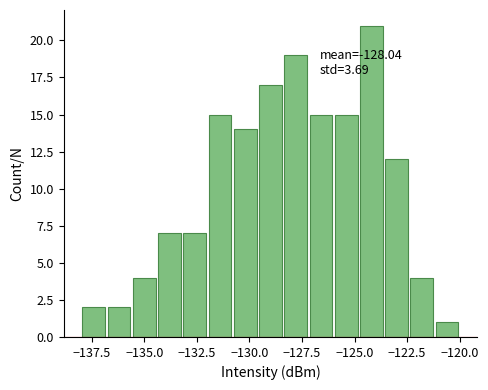

Around what value on the x-axis is the tallest bar? Give the approximate position of its centre, as read against the axis.

-124.0